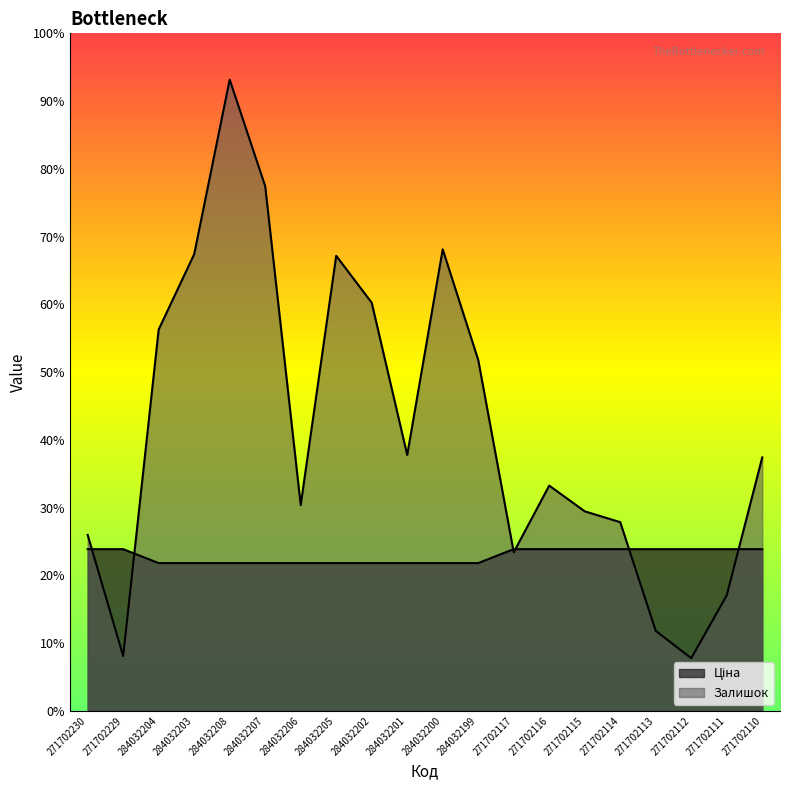

Reading left to right, what are all the values shown in this chart?

Ціна: 271702230=596.5	271702229=596.5	284032204=545.0	284032203=545.0	284032208=545.0	284032207=545.0	284032206=545.0	284032205=545.0	284032202=545.0	284032201=545.0	284032200=545.0	284032199=545.0	271702117=596.5	271702116=596.5	271702115=596.5	271702114=596.5	271702113=596.5	271702112=596.5	271702111=596.5	271702110=596.5
Залишок: 271702230=649.0	271702229=202.0	284032204=1407.0	284032203=1685.0	284032208=2329.0	284032207=1936.0	284032206=759.0	284032205=1679.0	284032202=1506.0	284032201=944.0	284032200=1703.0	284032199=1295.0	271702117=585.0	271702116=831.0	271702115=736.0	271702114=696.0	271702113=295.0	271702112=194.0	271702111=426.0	271702110=935.0